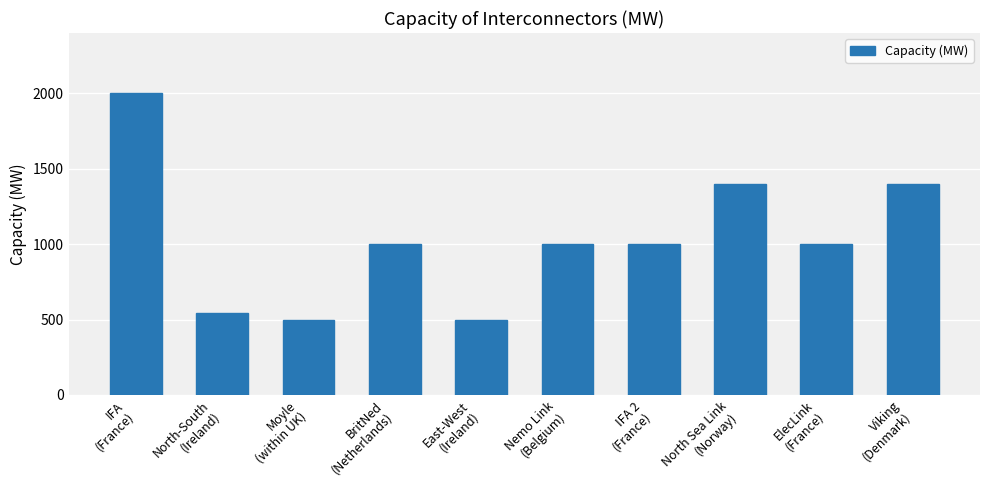

Where does the data first go above 1000?

IFA
(France)